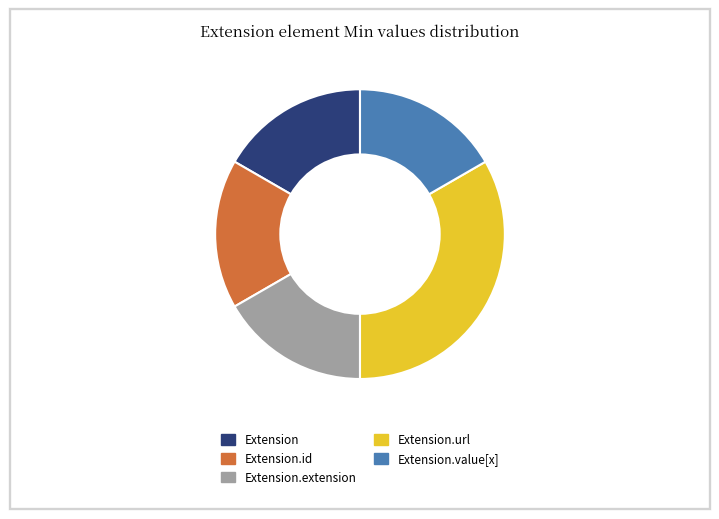

Which category has the biggest portion of the pie?

Extension.url